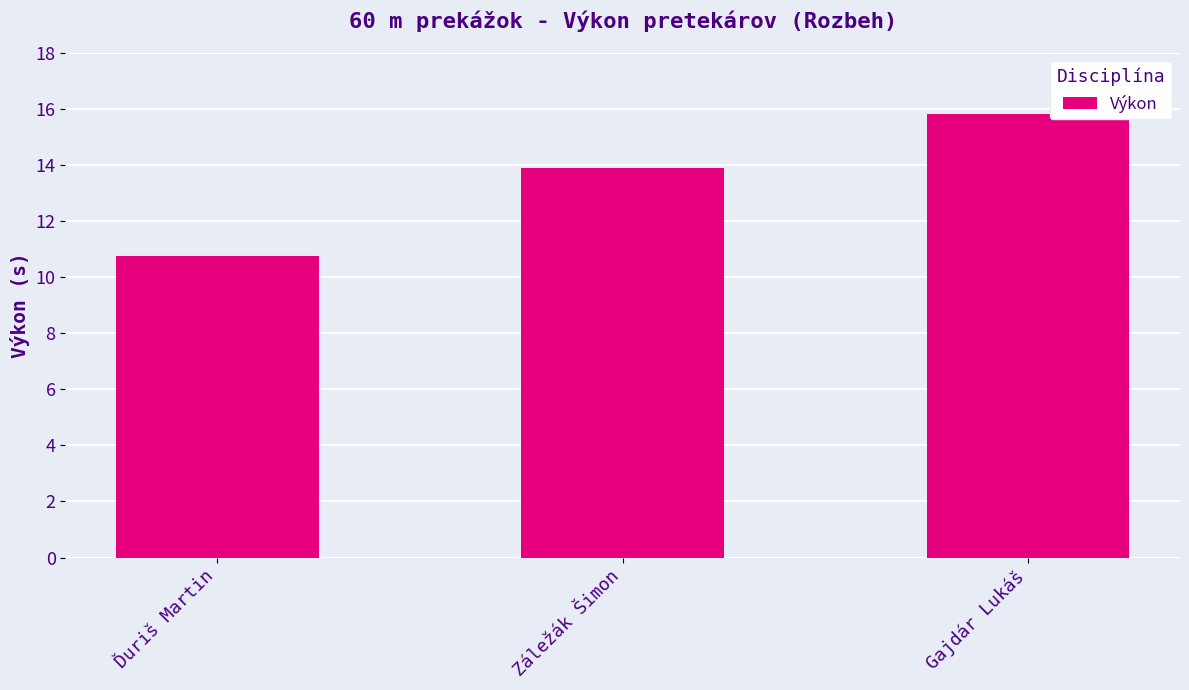

Reading left to right, extract all data points from this chart.

Ďuriš Martin=10.8	Záležák Šimon=13.9	Gajdár Lukáš=15.8